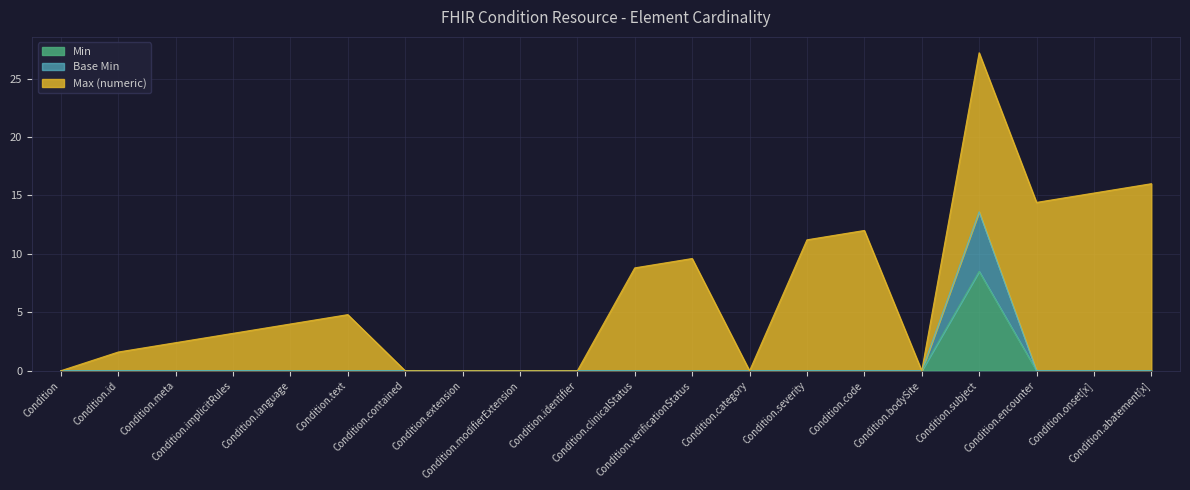

What is the maximum value for Min?

8.5